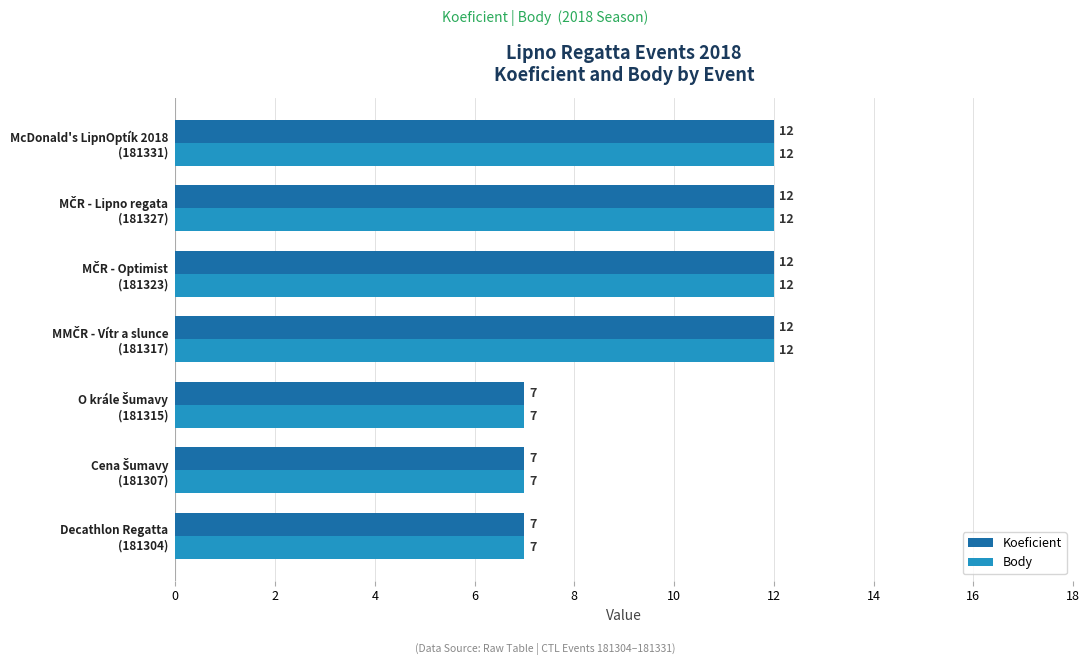

What is the average value of the Body series?

10